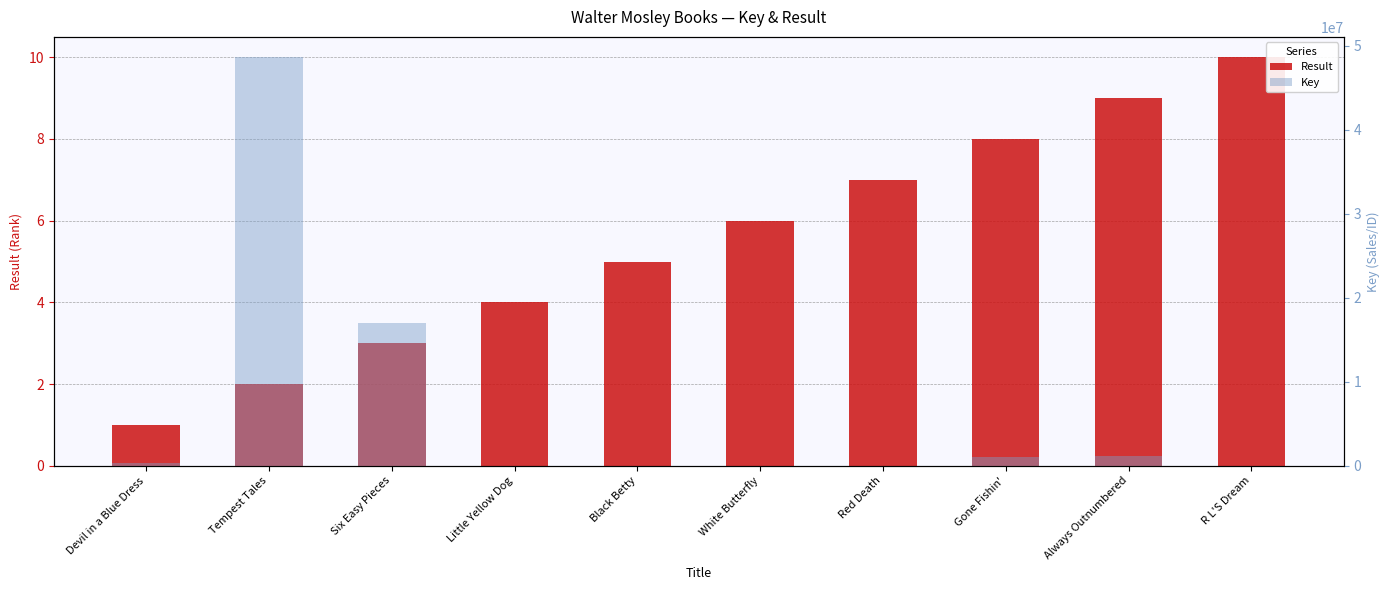

How many groups of bars are there?

10